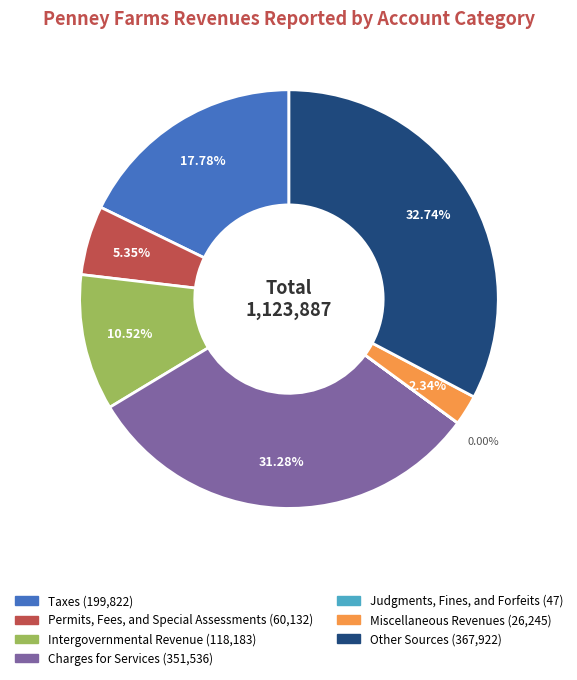

What percentage is the Taxes slice, to the nearest percent?

18%